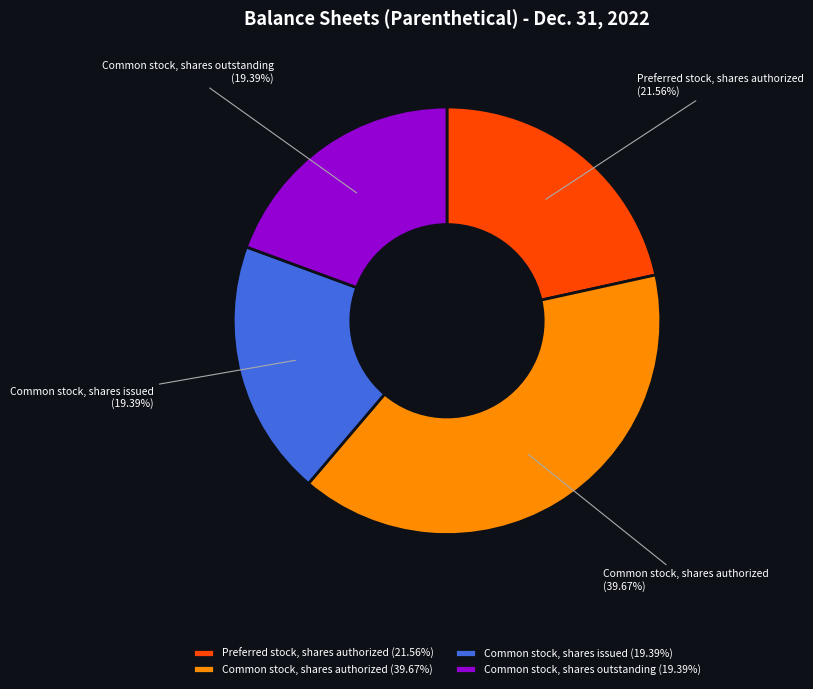

What is the ratio of the value at Common stock, shares outstanding to the value at Common stock, shares issued?

1.0